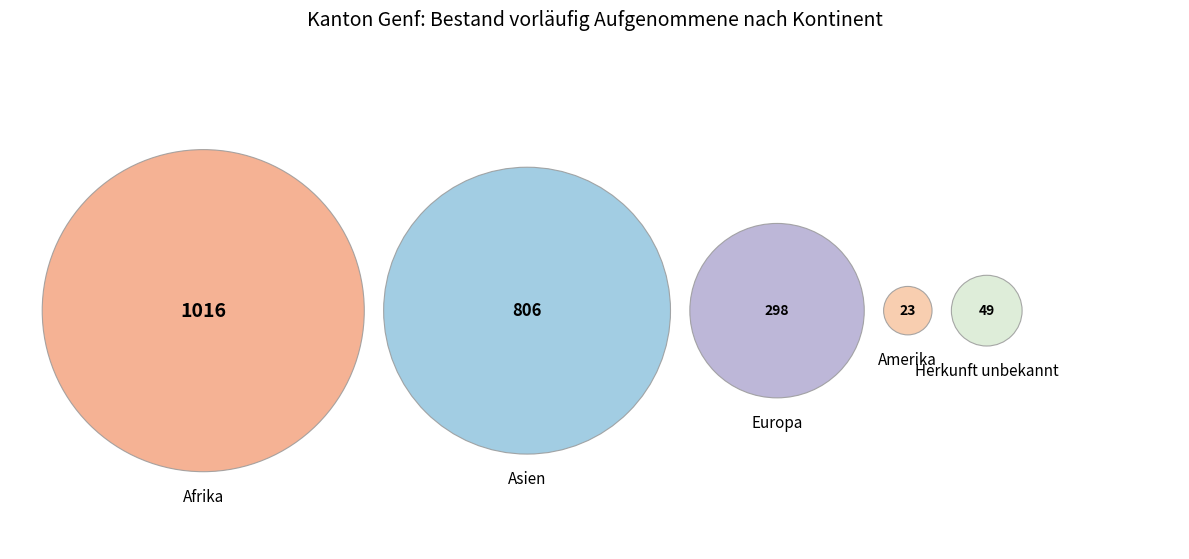

To the nearest percent, what portion does Afrika represent?

46%